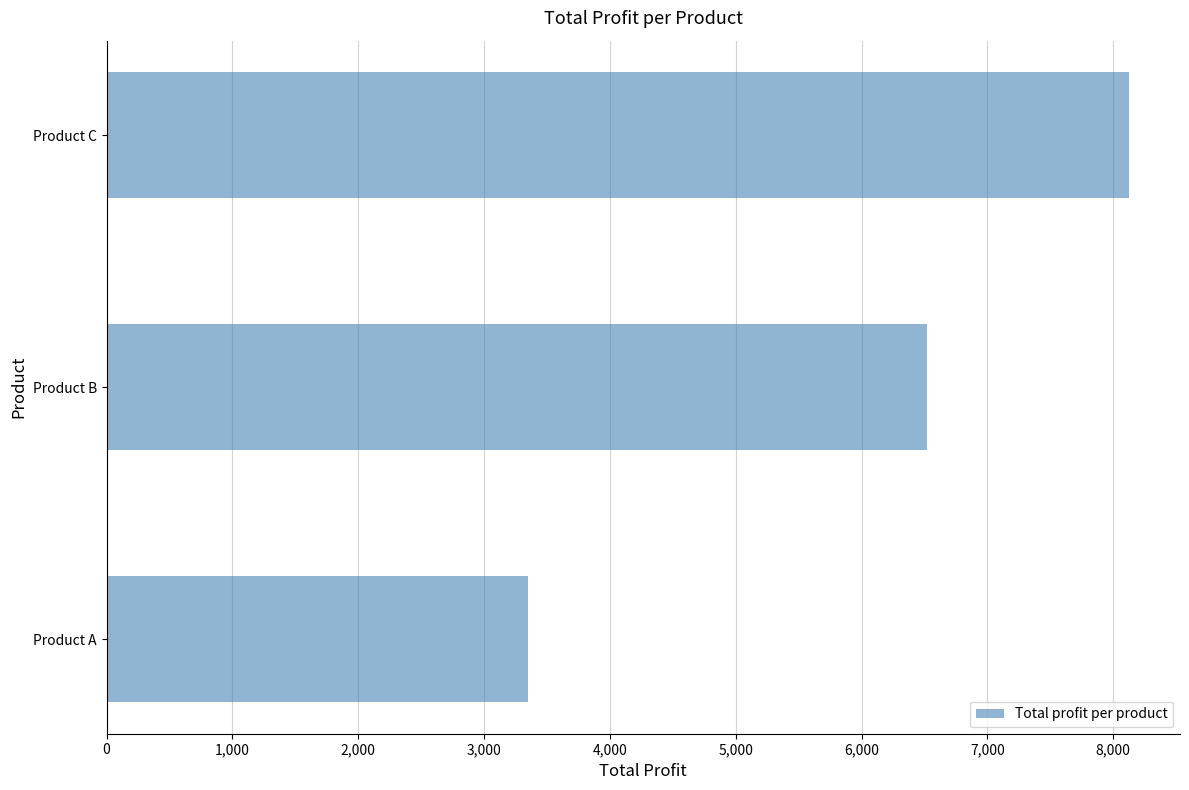

Read the value at Product C, to the nearest 50.

8100